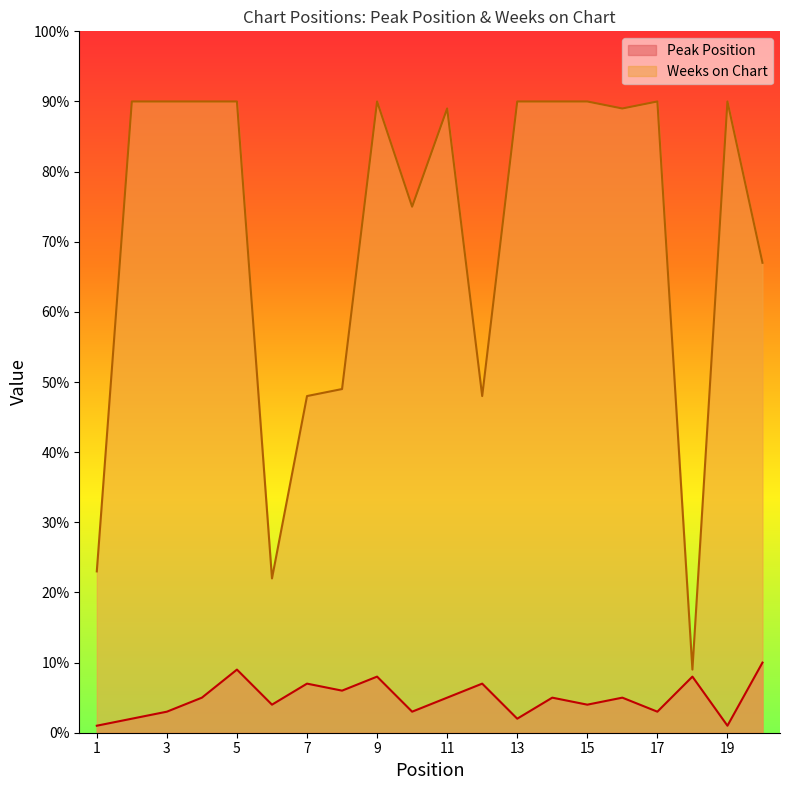

How many categories are shown in the chart?

20